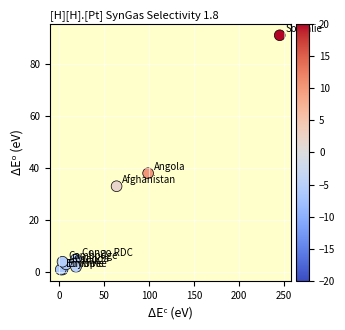

What Y value in the scatter plot is closest to 46?

38